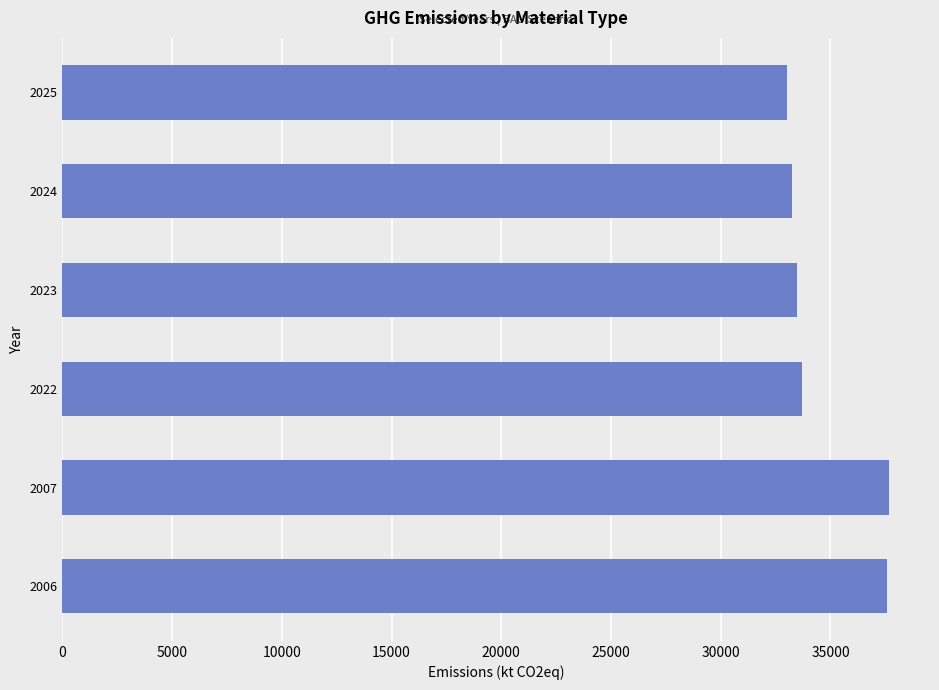

Is it true that the value at 2006 is 37562.4?

True